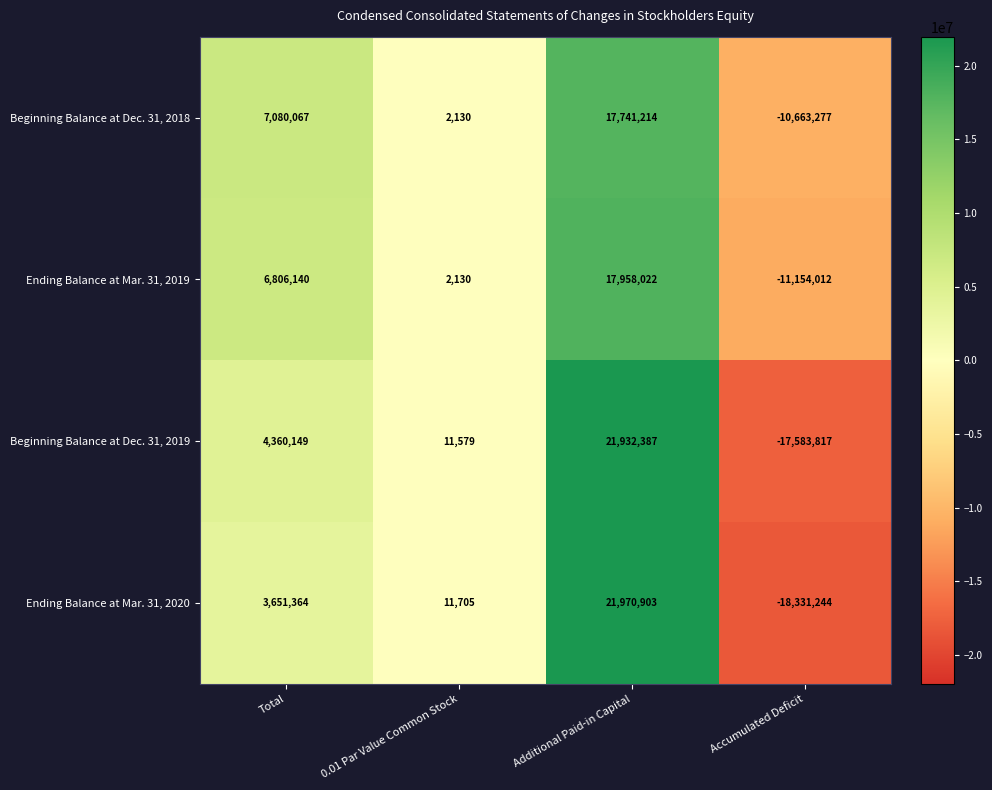

Which series has the widest spread of values?

Ending Balance at Mar. 31, 2020